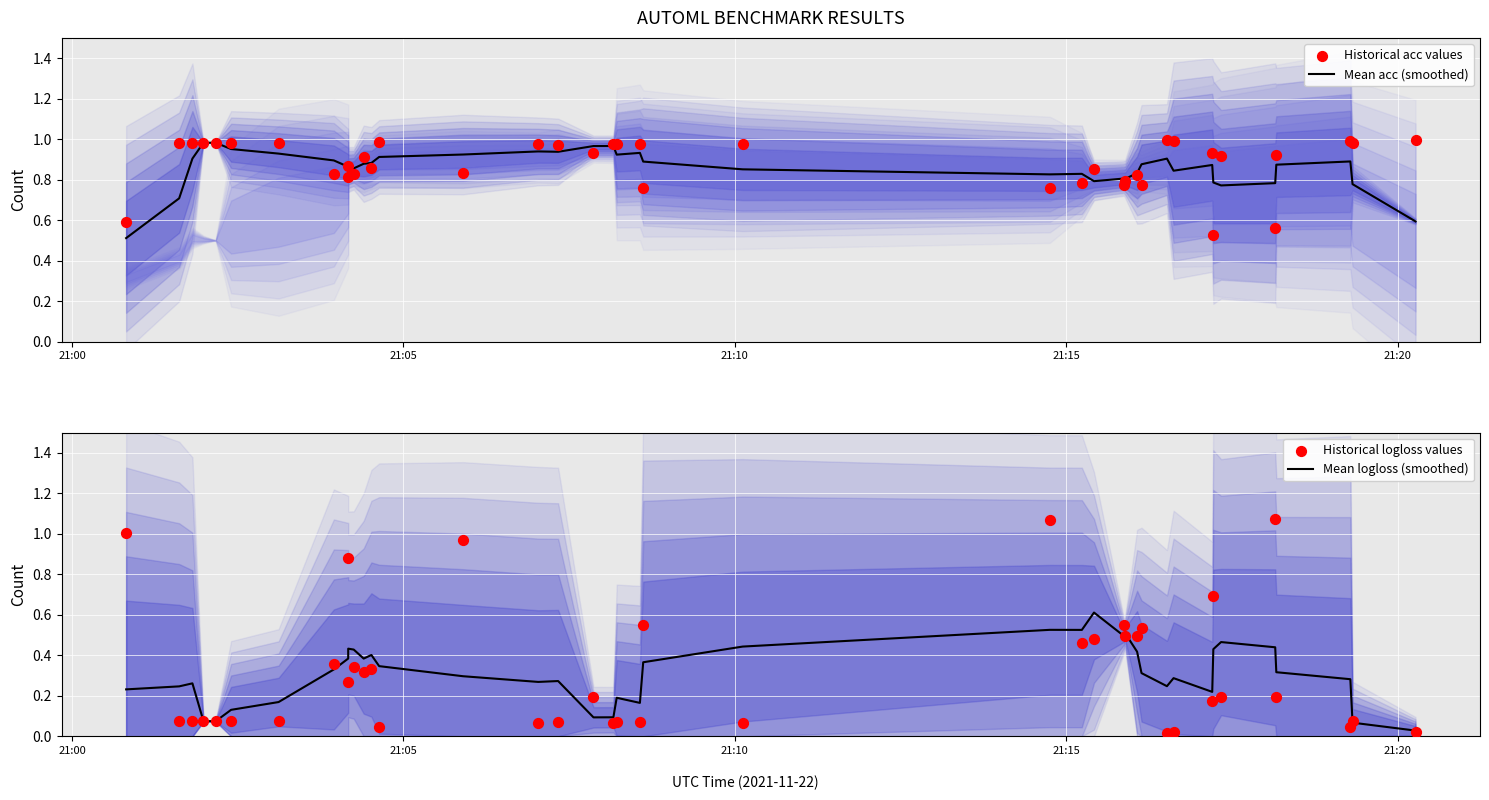

At how many categories does at least one series exceed 0?

40